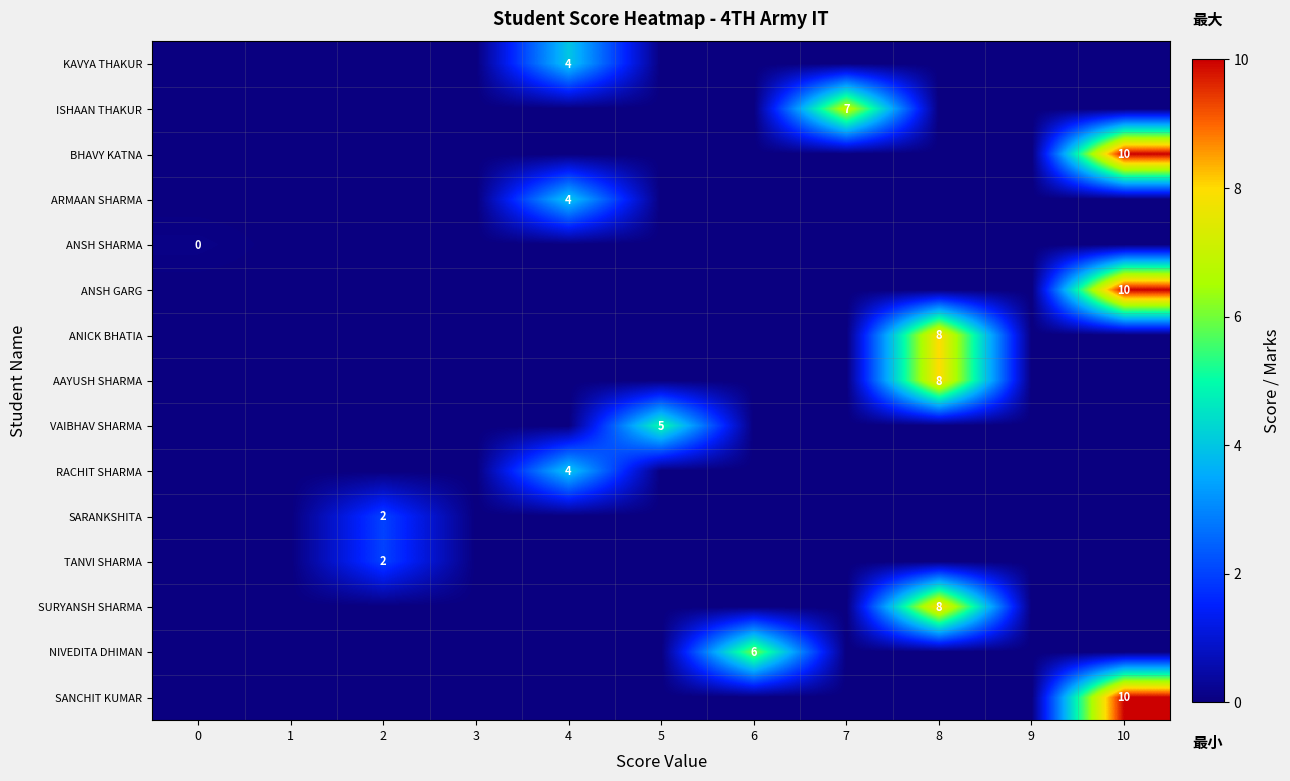

The AAYUSH SHARMA series shows 8 at 8. True or false?

True